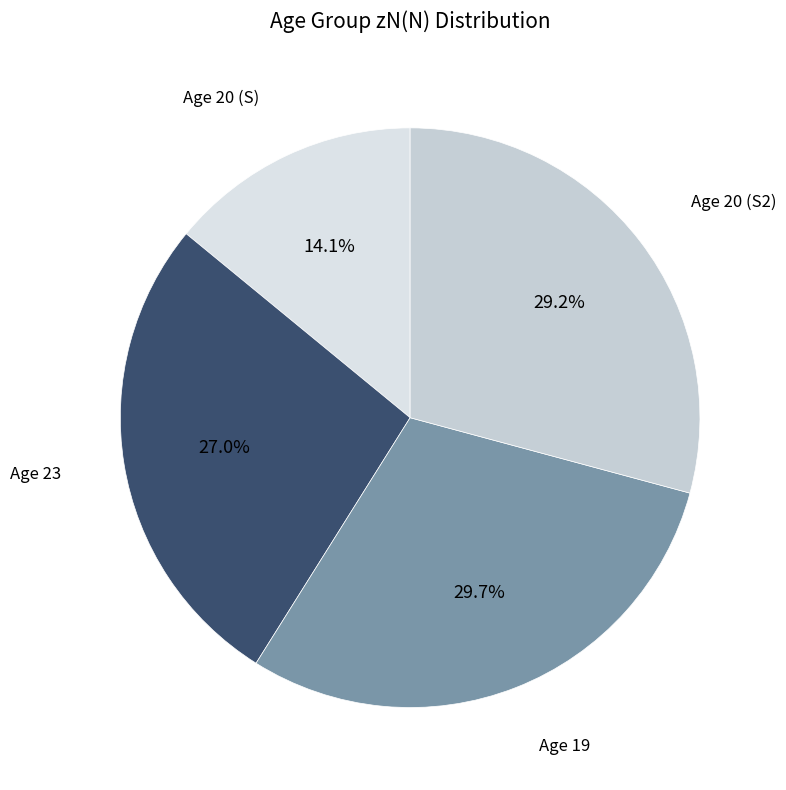

How many segments does this pie chart have?

4